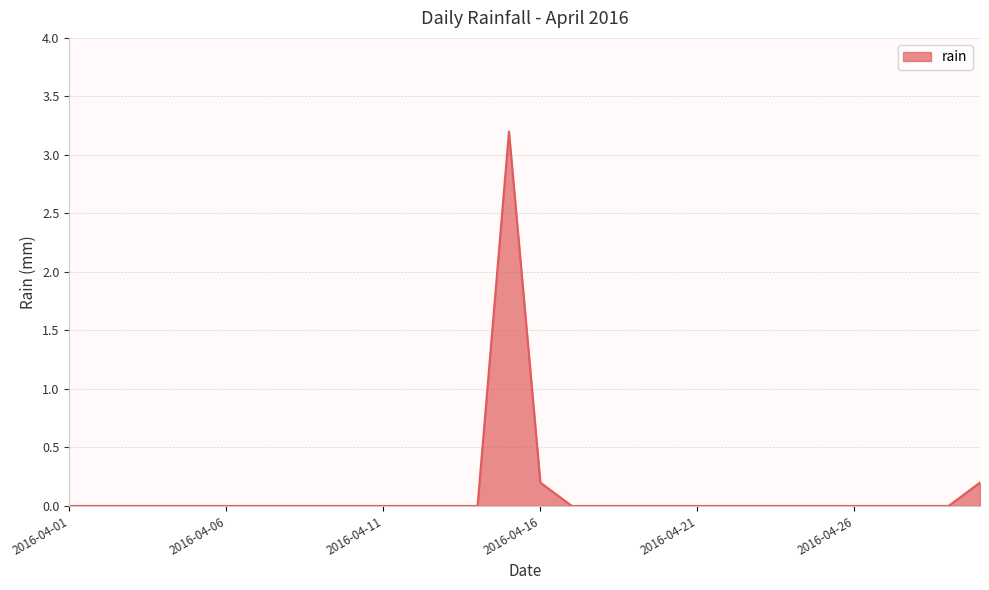

What is the difference between the maximum and minimum values?

3.2